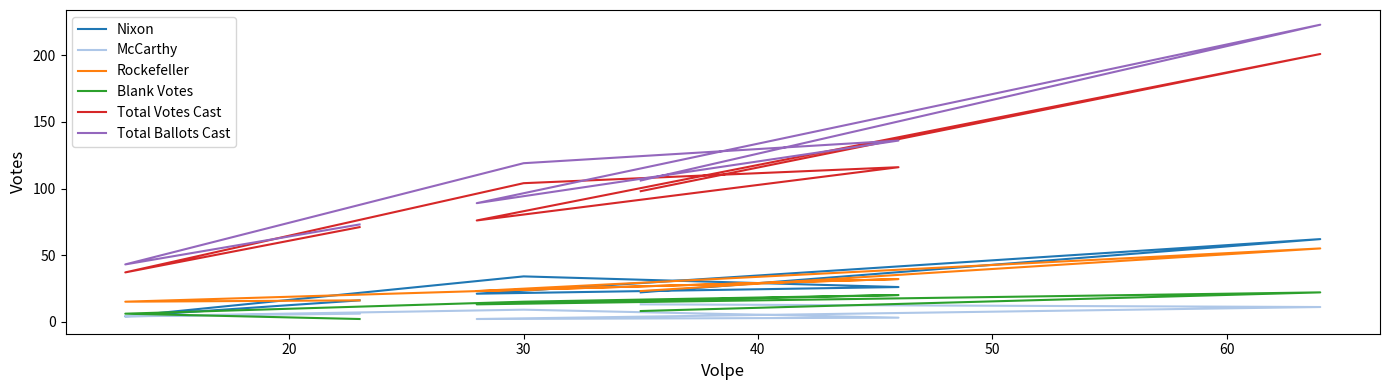

Read the Rockefeller value at 40.

32